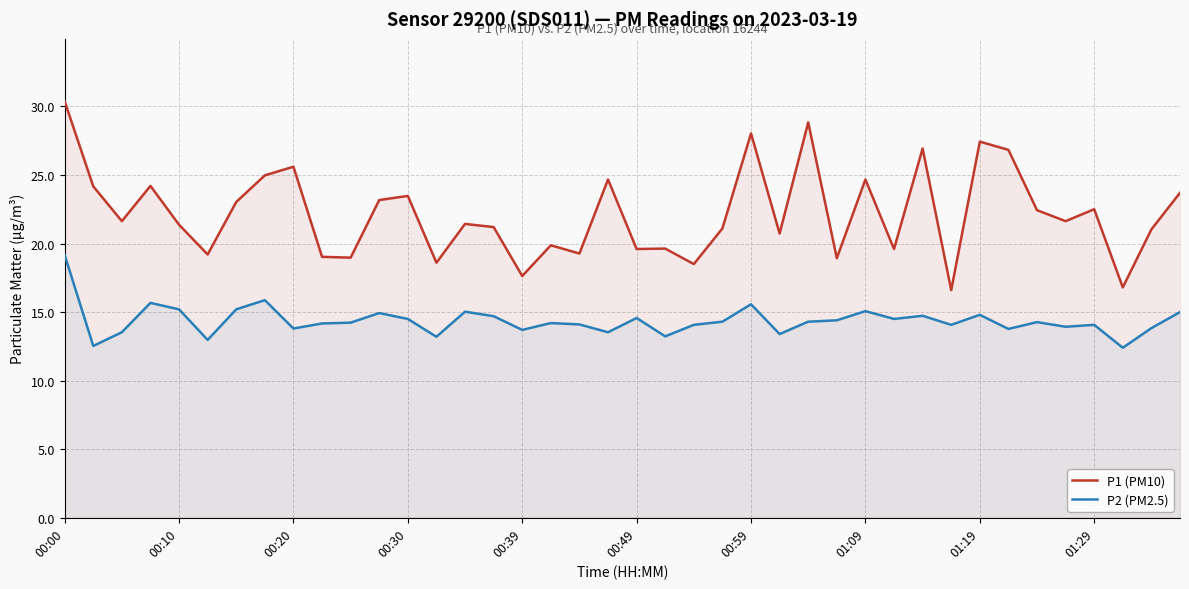

At which category is the sum across all series the highest?

00:00